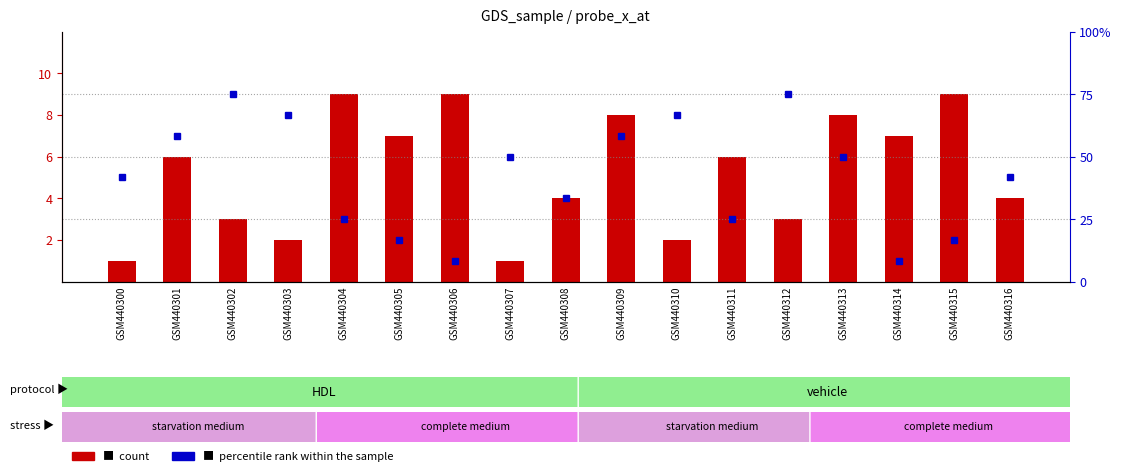

What is the greatest value displayed?

9